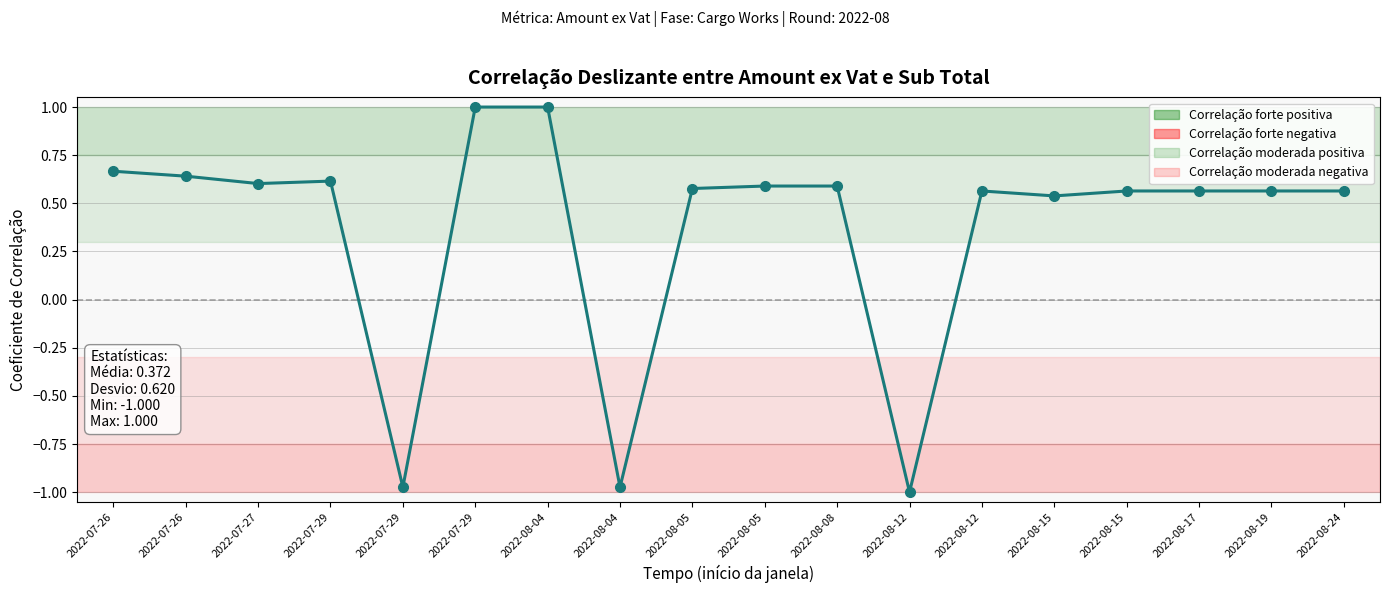

Which label corresponds to the smallest value in the chart?

2022-08-12